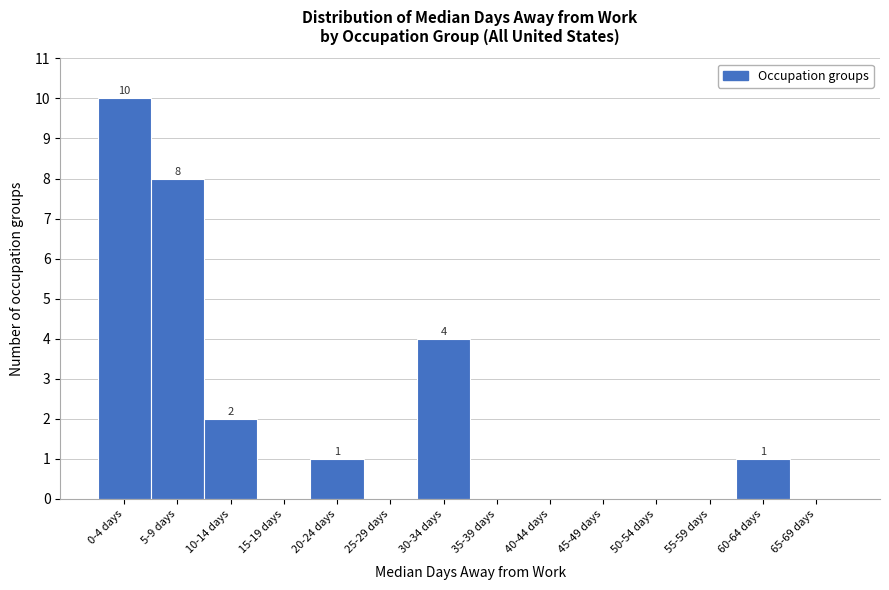

Reading left to right, extract all data points from this chart.

0-4 days=10	5-9 days=8	10-14 days=2	15-19 days=0	20-24 days=1	25-29 days=0	30-34 days=4	35-39 days=0	40-44 days=0	45-49 days=0	50-54 days=0	55-59 days=0	60-64 days=1	65-69 days=0